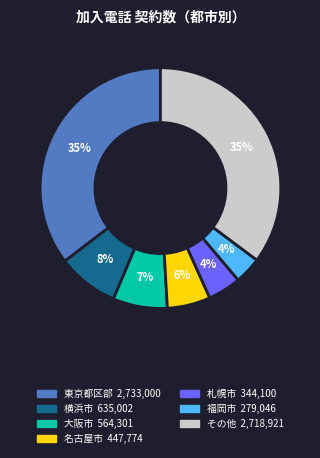

Does any single category account for the majority?

No